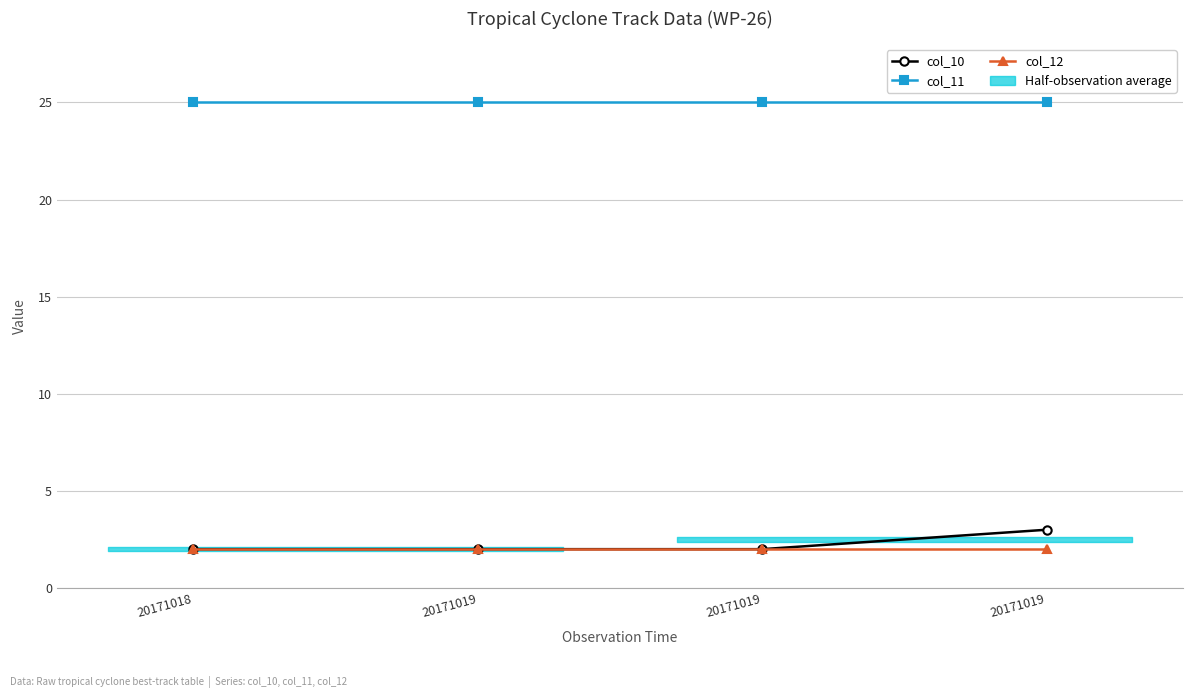

At 20171019, list the series in order from largest to smallest.

col_11, col_10, col_12